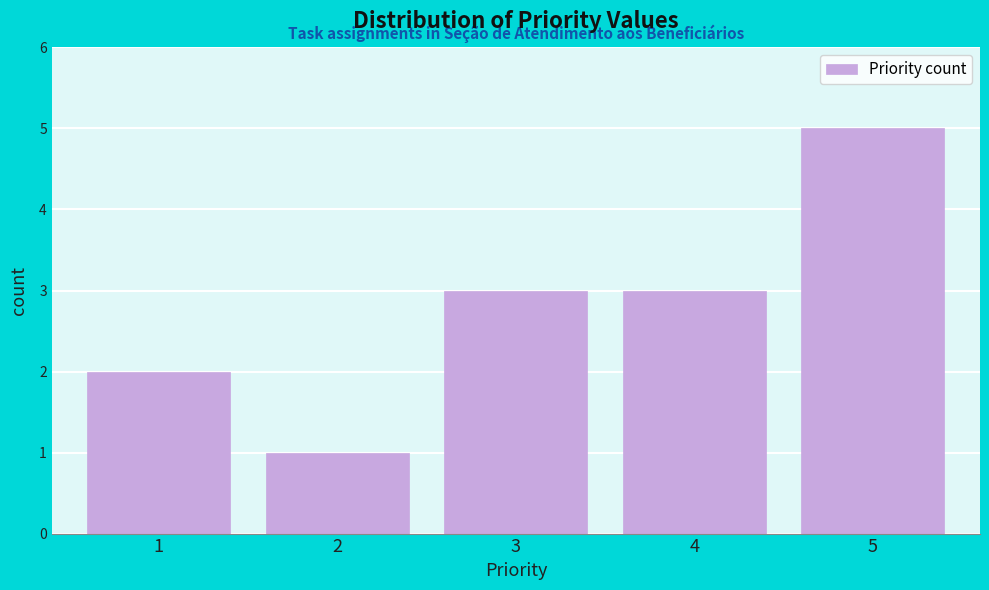

Reading right to left, transcribe all the data shown in this chart.

5=5	4=3	3=3	2=1	1=2